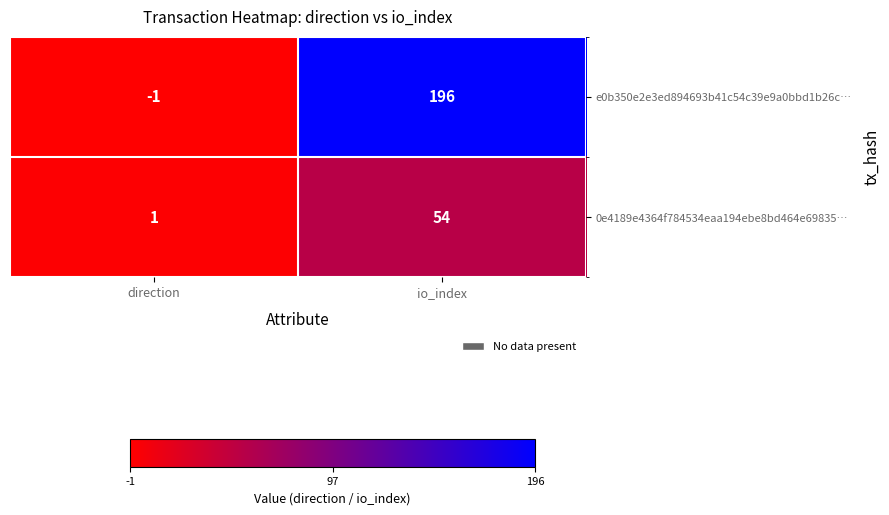

How many data points does each series have?

2